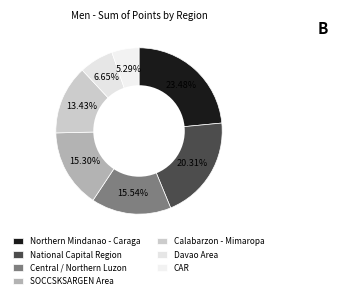

Combined, do CAR and Central / Northern Luzon account for over 50%?

No